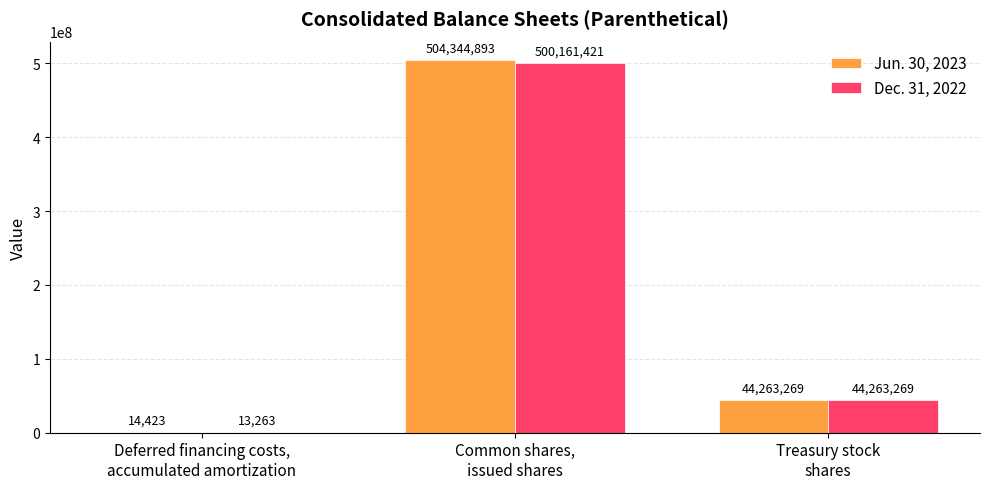

Which series has the largest total across all categories?

Jun. 30, 2023